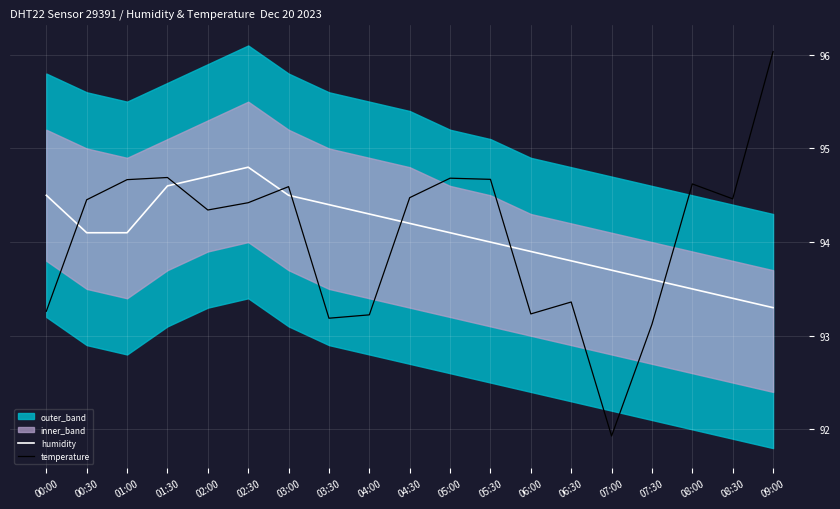

Reading left to right, extract all data points from this chart.

humidity: 94.5	94.1	94.1	94.6	94.7	94.8	94.5	94.4	94.3	94.2	94.1	94.0	93.9	93.8	93.7	93.6	93.5	93.4	93.3
temperature: 93.3	94.5	94.7	94.7	94.3	94.4	94.6	93.2	93.2	94.5	94.7	94.7	93.2	93.4	91.9	93.1	94.6	94.5	96.0